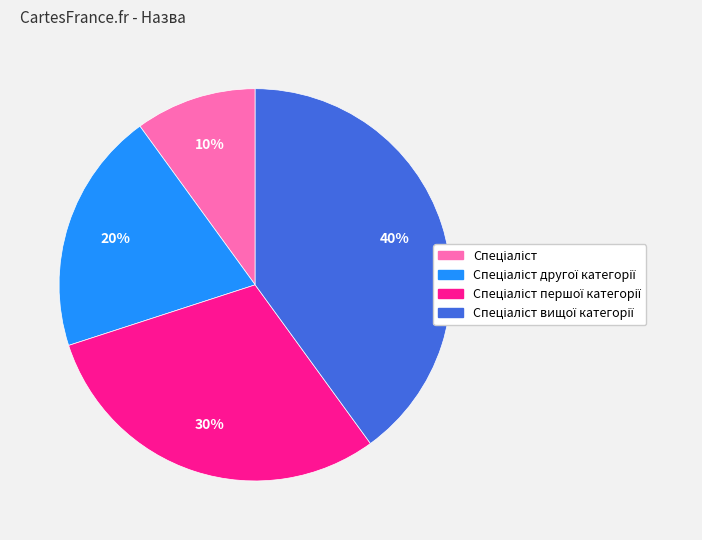

To the nearest percent, what is the difference between the largest and smallest slice percentages?

30%